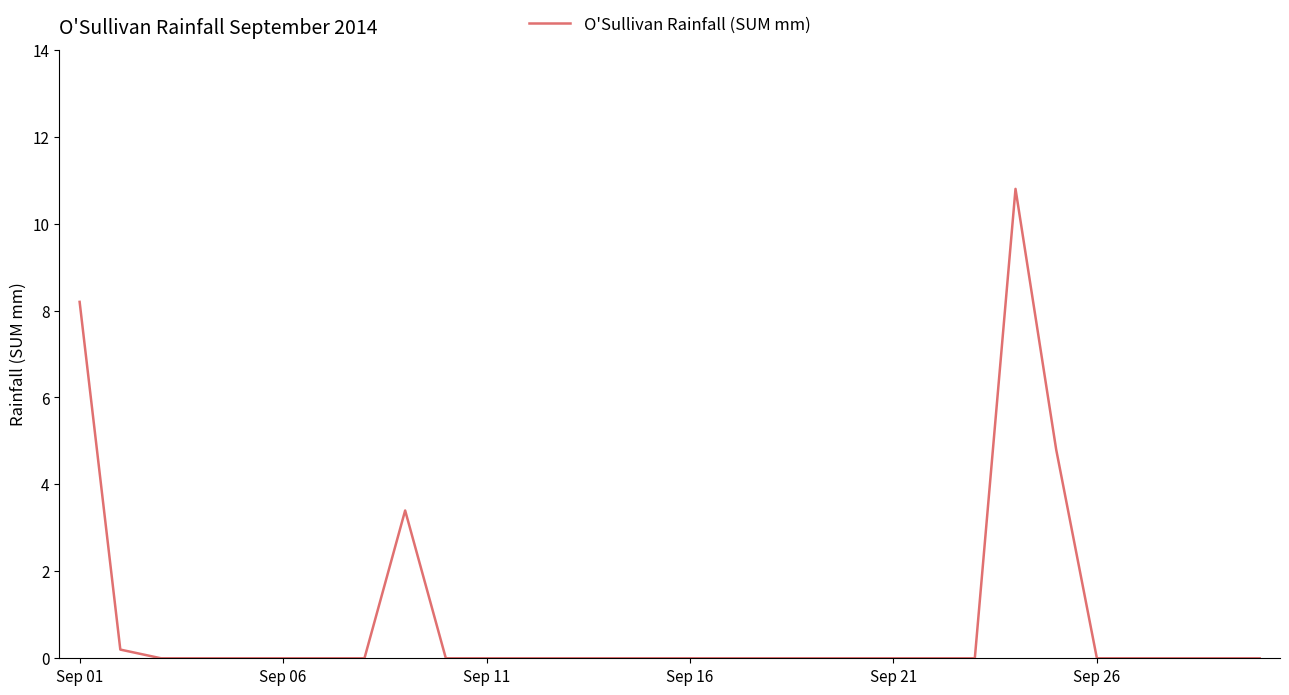

Does the chart display data point markers on the line(s)?

No